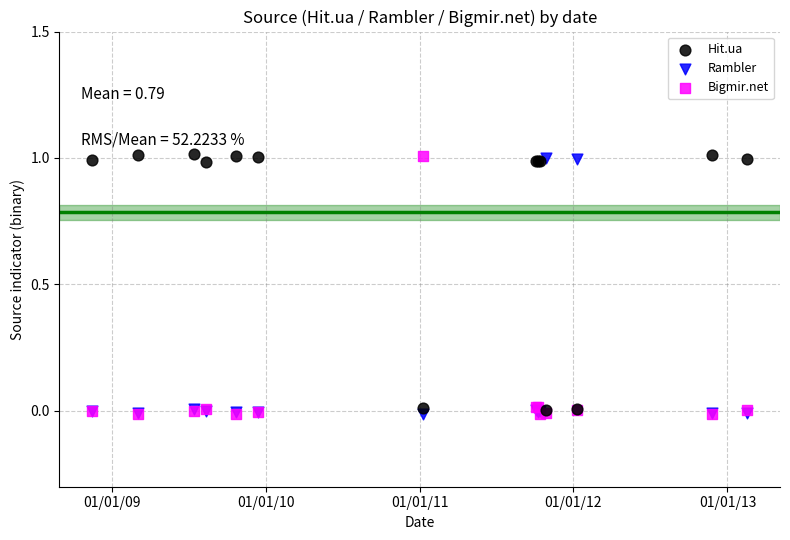

What are all the series names shown in the legend?

Hit.ua, Rambler, Bigmir.net